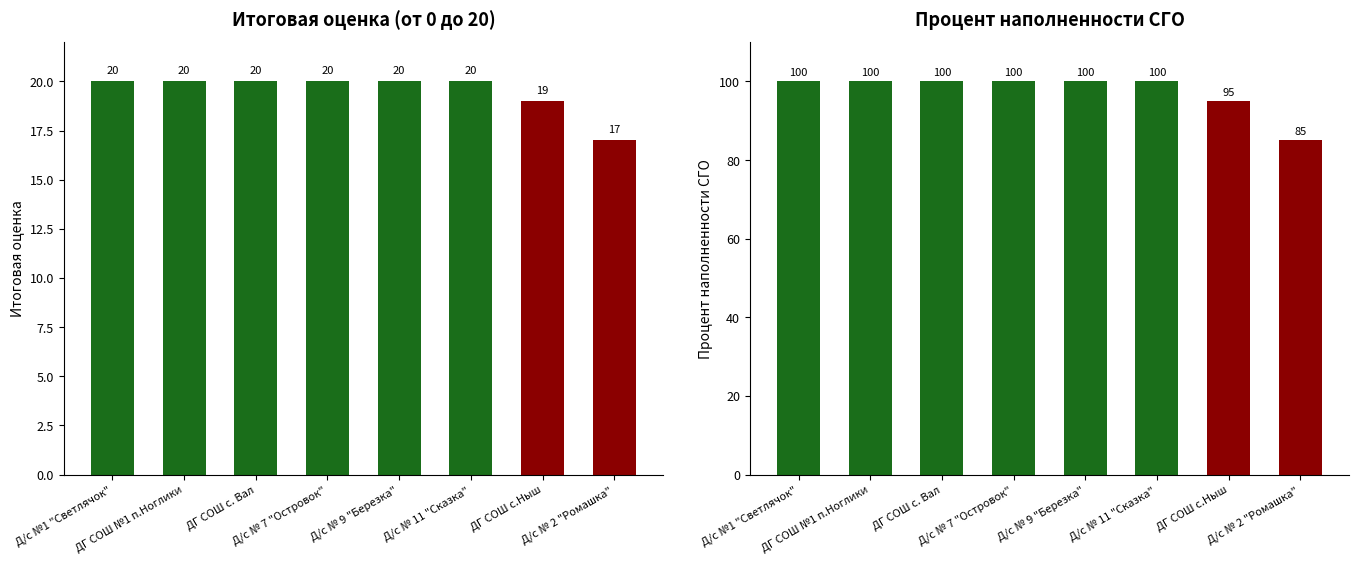

What is the greatest value displayed?

100